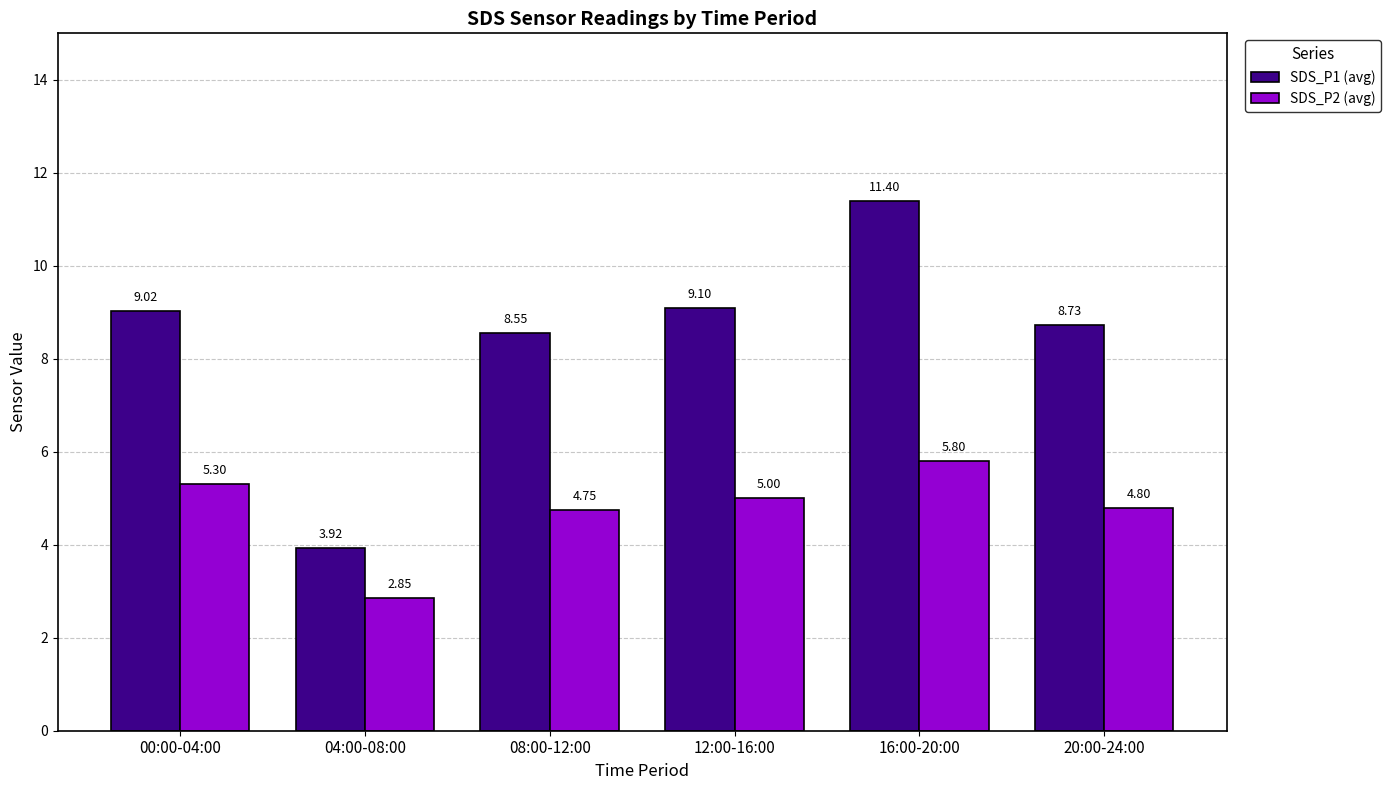

What is the label of the 1st bar from the right?

20:00-24:00